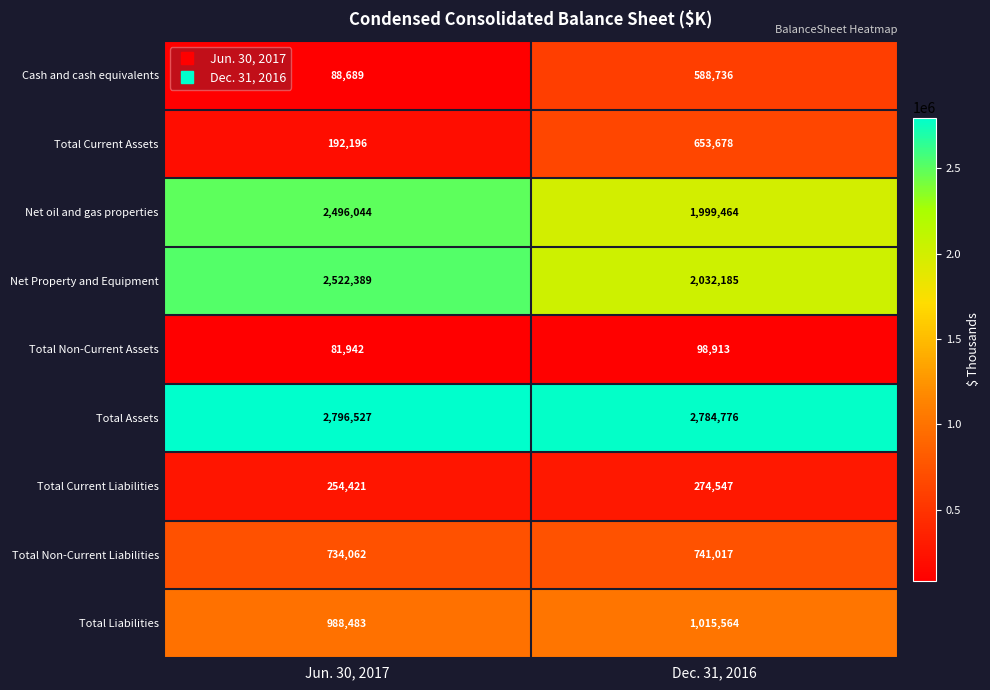

What is the difference between the highest and lowest values at Dec. 31, 2016?

2685863